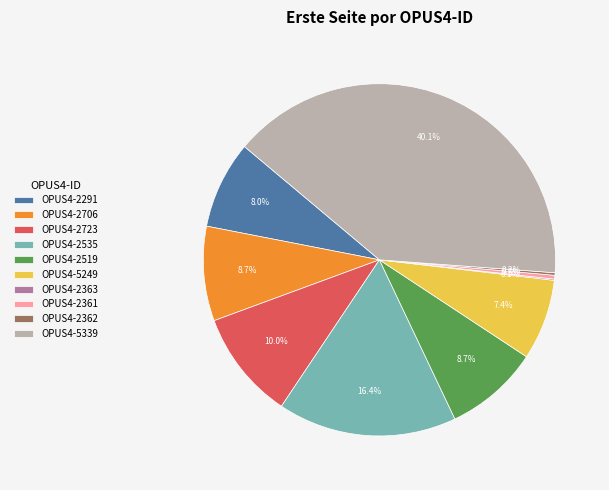

Does OPUS4-2535 account for over 50% of the chart?

No